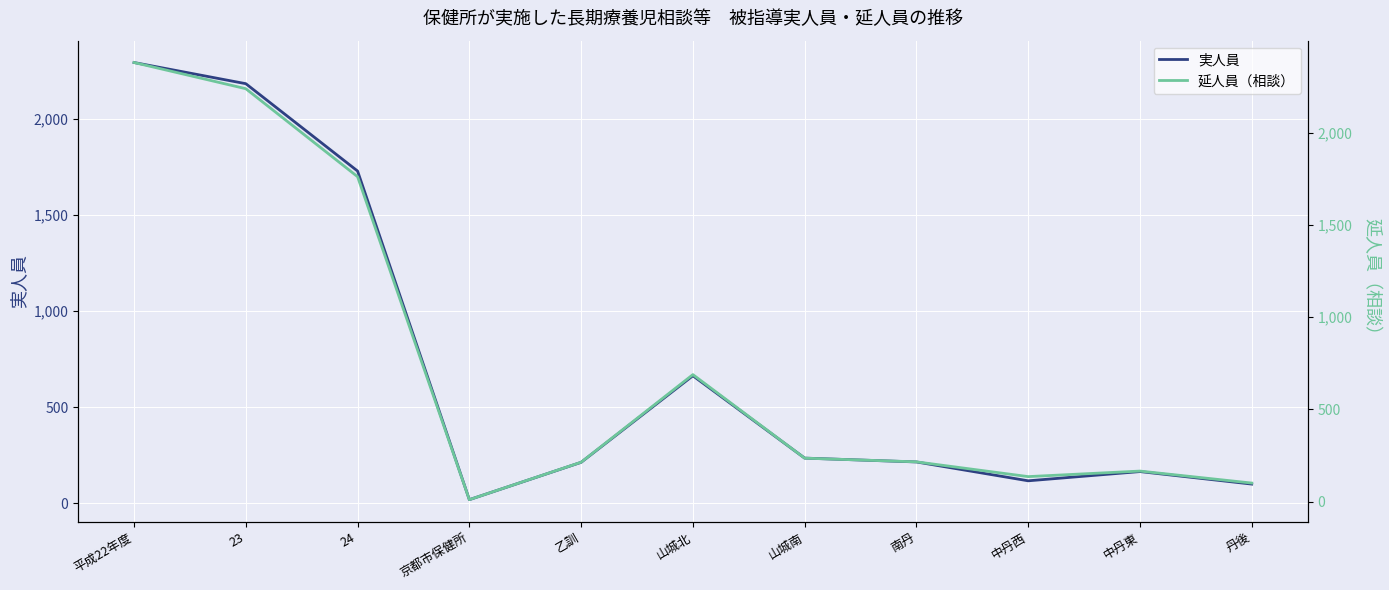

Rank the categories by 延人員（相談） value from lowest to highest.

京都市保健所, 丹後, 中丹西, 中丹東, 乙訓, 南丹, 山城南, 山城北, 24, 23, 平成22年度